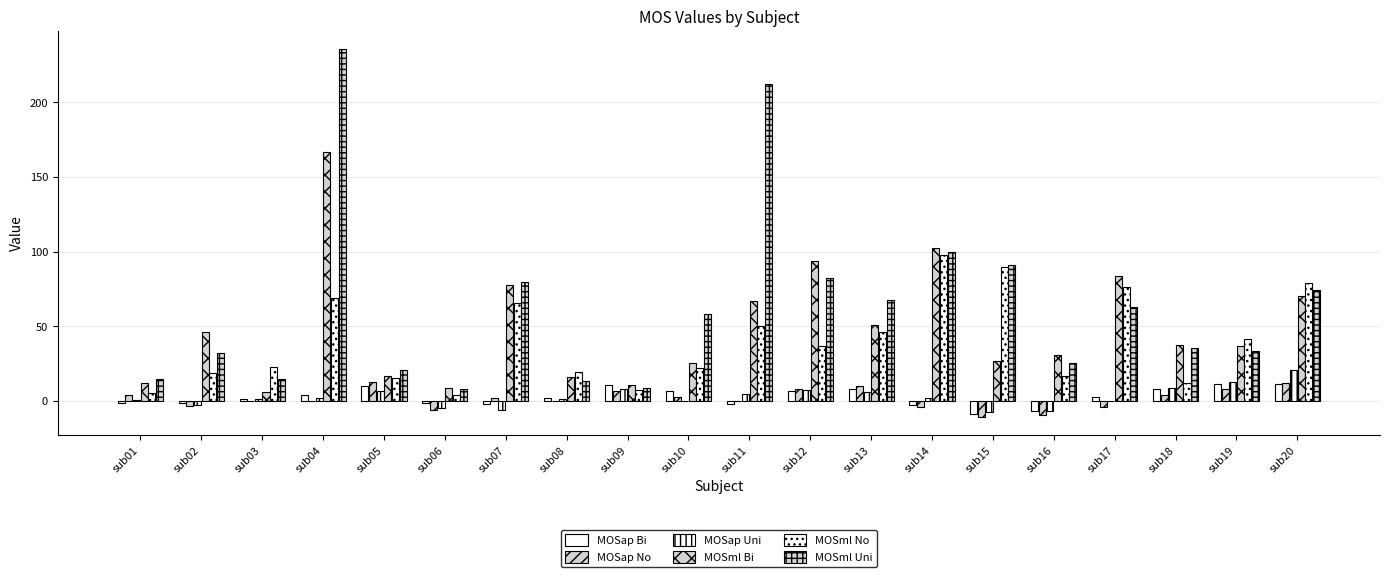

Does the chart contain stacked bars?

No